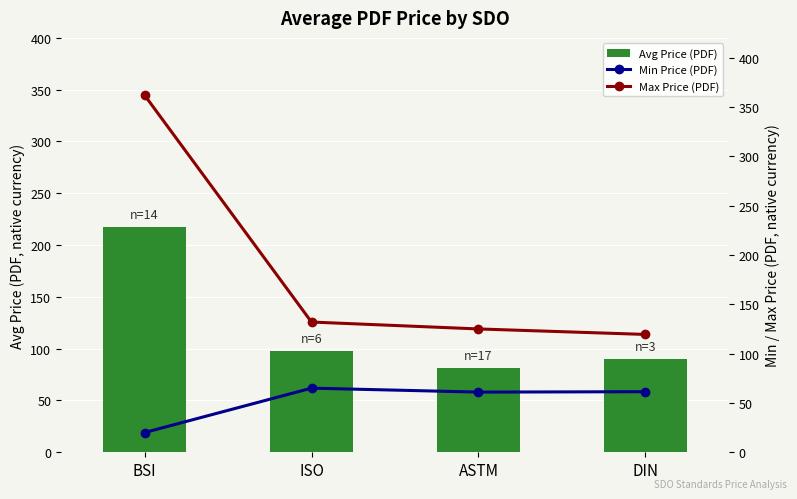

List the series in order of their overall mean, lowest first.

Min Price (PDF), Avg Price (PDF), Max Price (PDF)